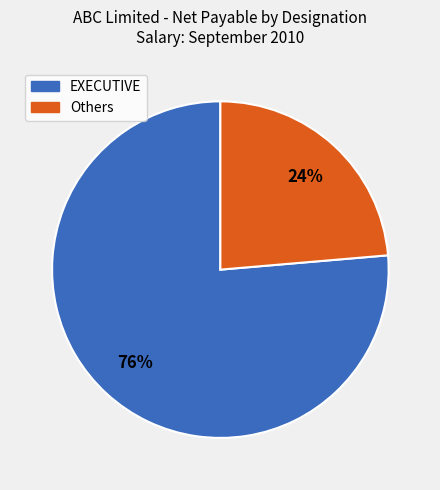

To the nearest percent, what is the average slice percentage?

50%